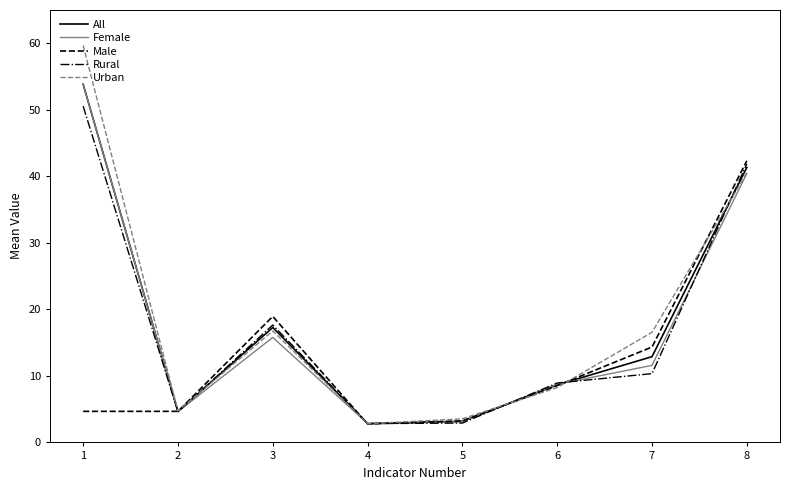

Count the number of categories in the chart.

8